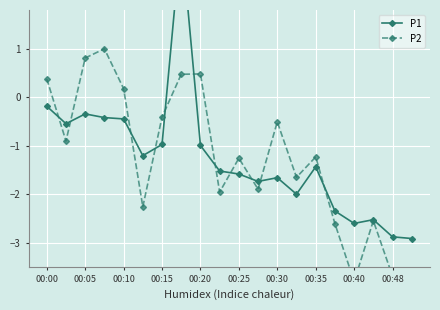

What is the difference between the maximum and minimum values in the P2 series?

4.8